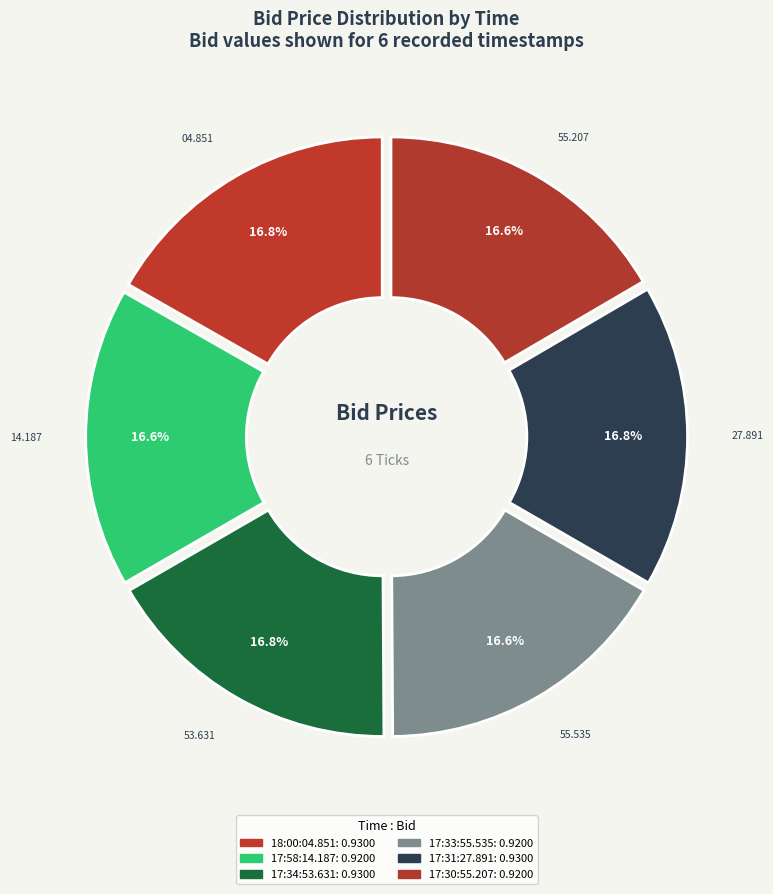

Does 17:30:55.207 account for over 50% of the chart?

No